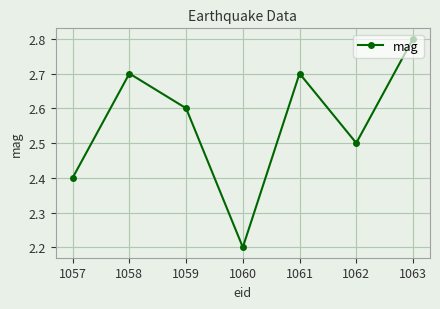

How many distinct data groups are displayed?

1